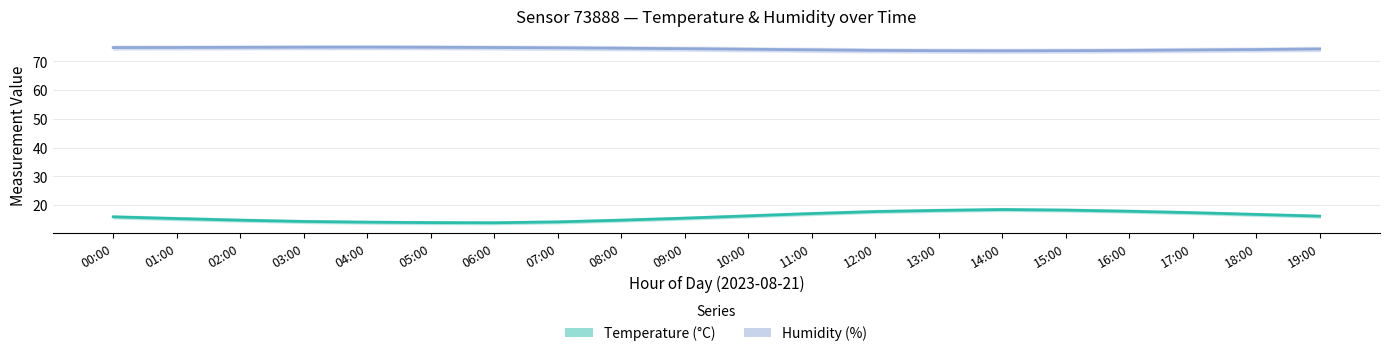

What is the value of the Temperature (°C) point at the 15th from the left?

18.5